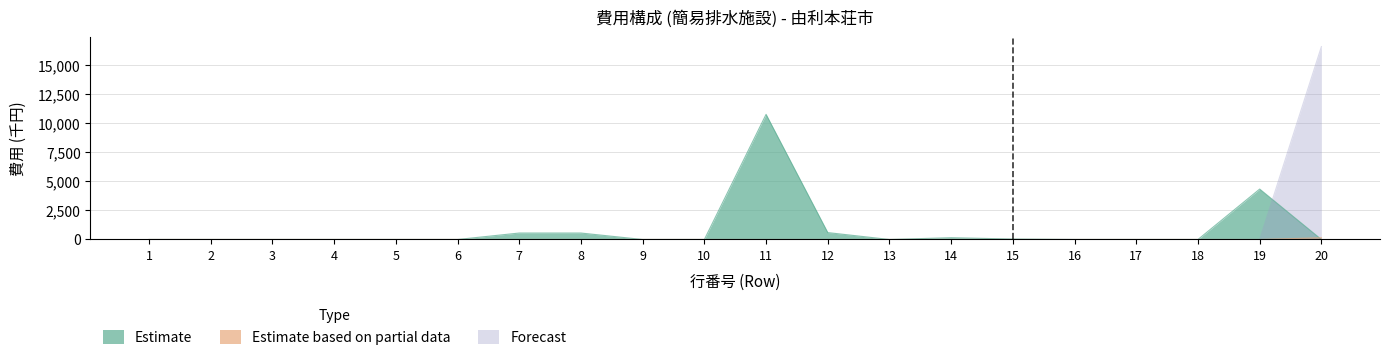

Which series has the largest total across all categories?

Estimate